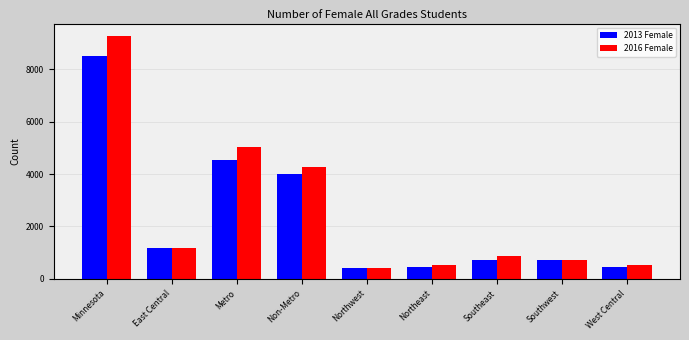

List the series in order of their peak value, highest first.

2016 Female, 2013 Female